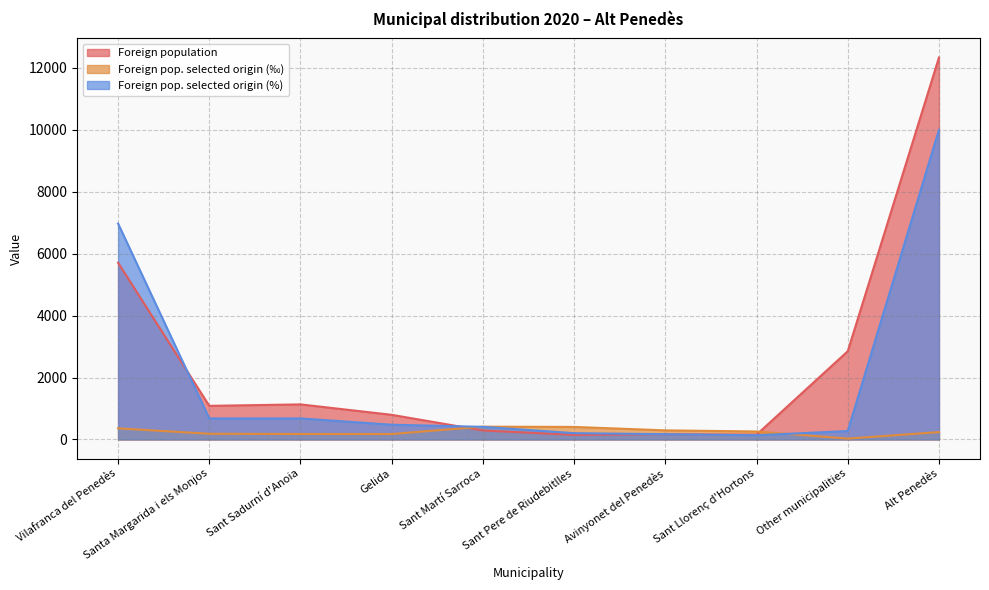

What position from the left is Alt Penedès?

10